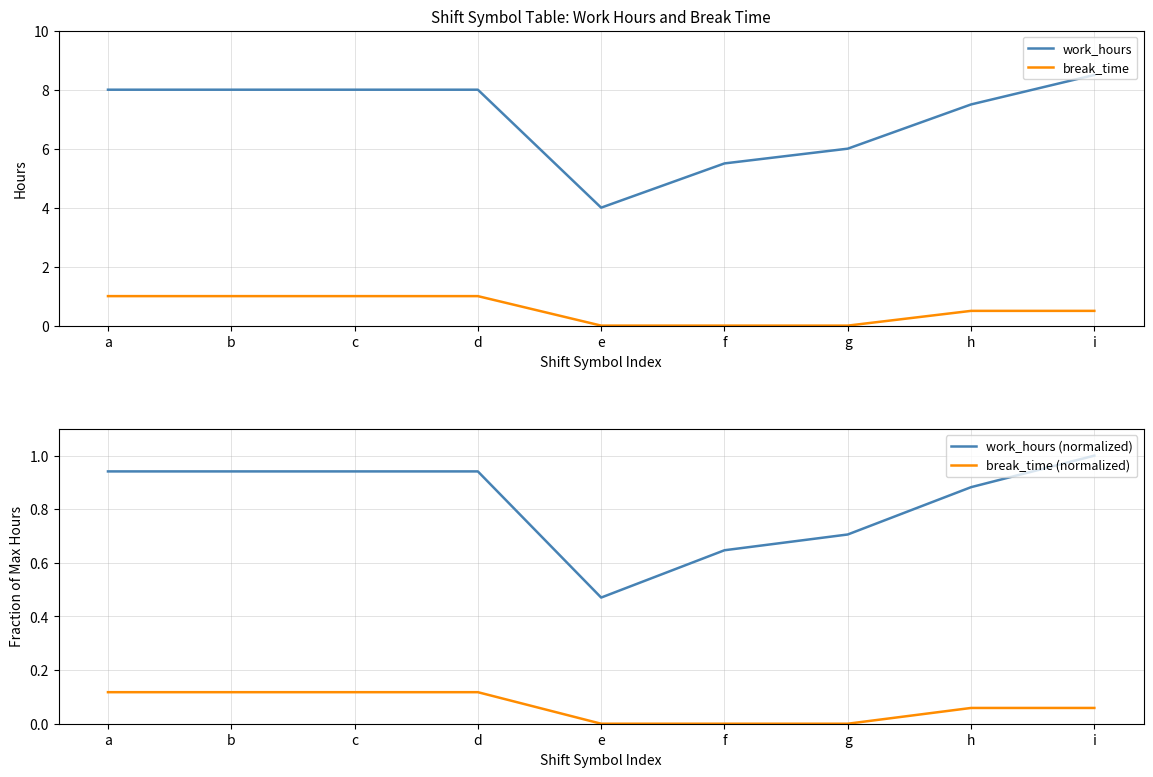

Reading left to right, extract all data points from this chart.

work_hours: 8.0	8.0	8.0	8.0	4.0	5.5	6.0	7.5	8.5
break_time: 1.0	1.0	1.0	1.0	0.0	0.0	0.0	0.5	0.5
work_hours (normalized): 0.9	0.9	0.9	0.9	0.5	0.6	0.7	0.9	1.0
break_time (normalized): 0.1	0.1	0.1	0.1	0.0	0.0	0.0	0.1	0.1